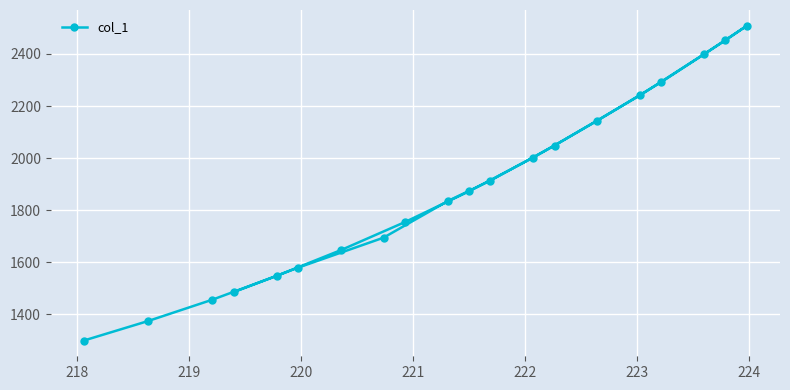

What is the minimum value shown in the chart?

1299.6